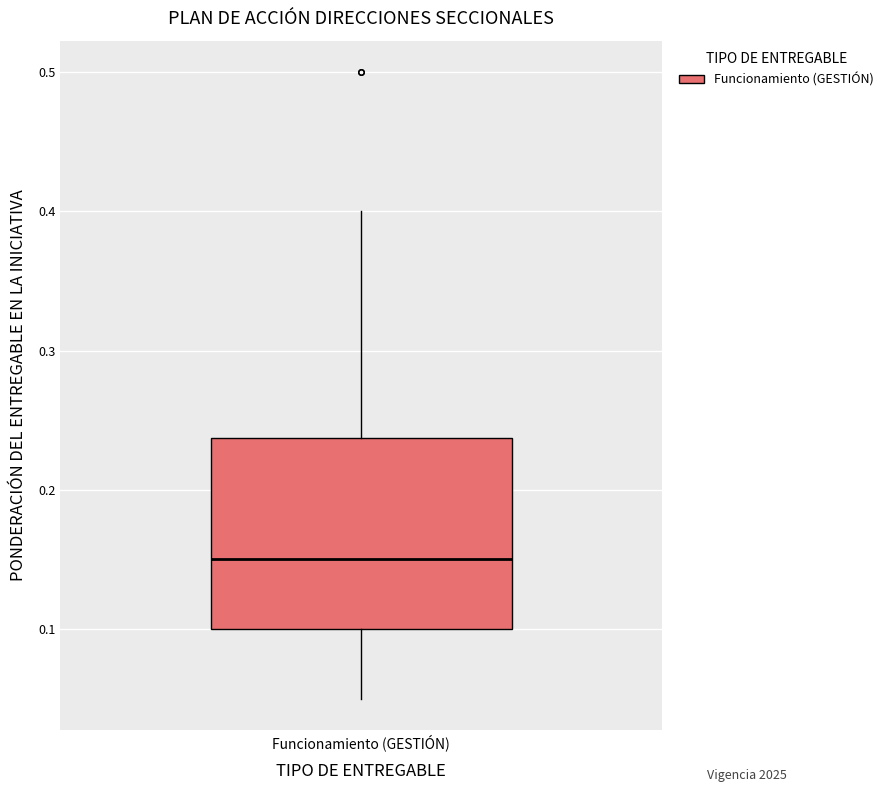

Transcribe this box plot: give where the median line is, the range the box spans, and where the two whiskers end, as read against the y-axis. The values are not printed on the chart, so give them approximately, as read against the axis.

median 0.15, box 0.10 to 0.24, whiskers 0.05 to 0.40